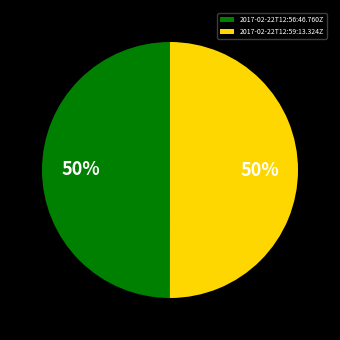

To the nearest percent, what is the combined percentage of 2017-02-22T12:59:13.324Z and 2017-02-22T12:56:46.760Z?

100%